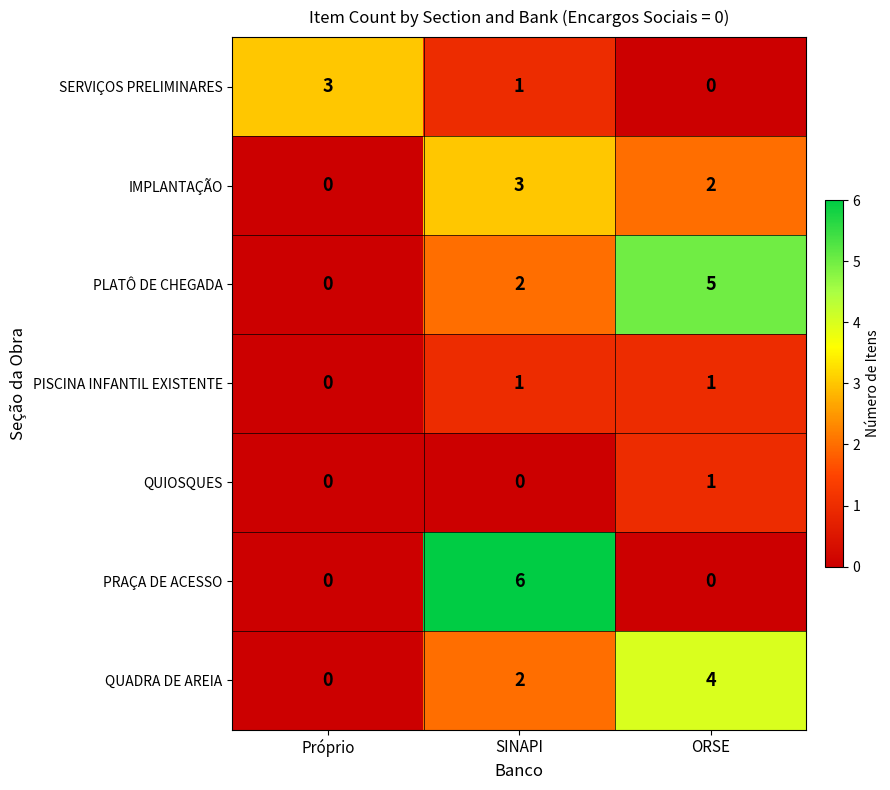

What is the spread (max minus min) of values at Próprio?

3